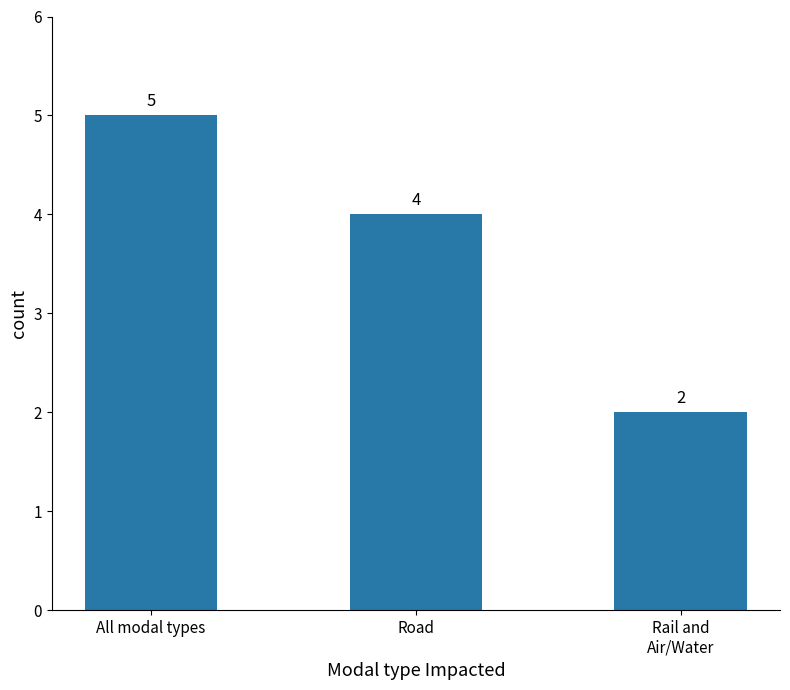

Where does the data first go above 4?

All modal types